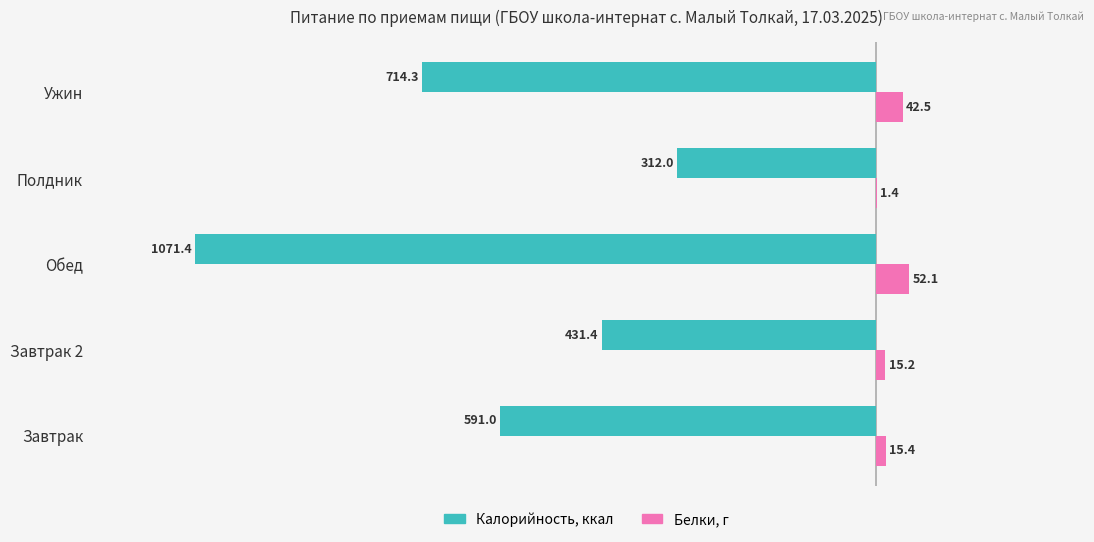

How many bars are there in total?

10